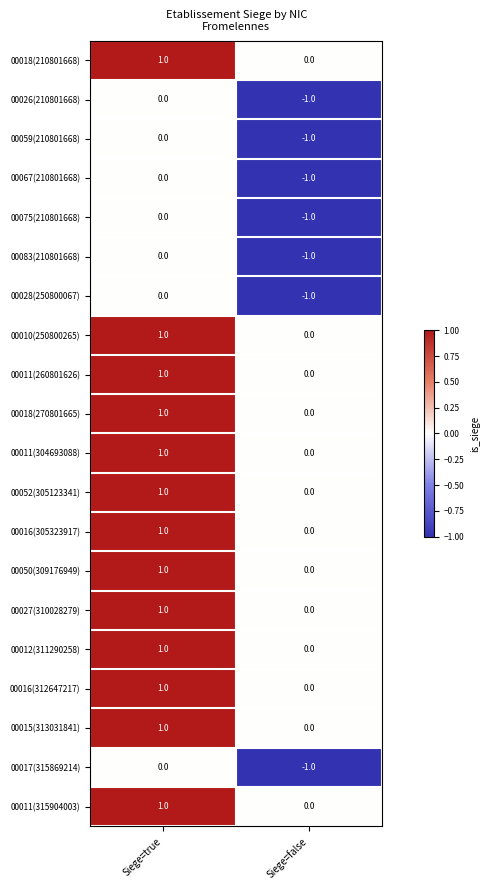

The value of 00018(270801665) at Siege=false is -1. True or false?

False